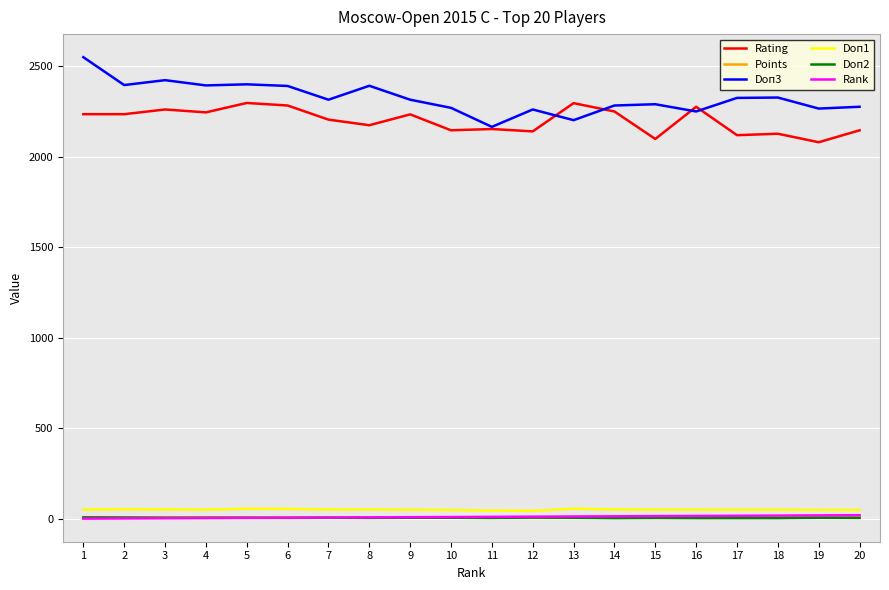

What is the maximum value shown in the chart?

2551.0